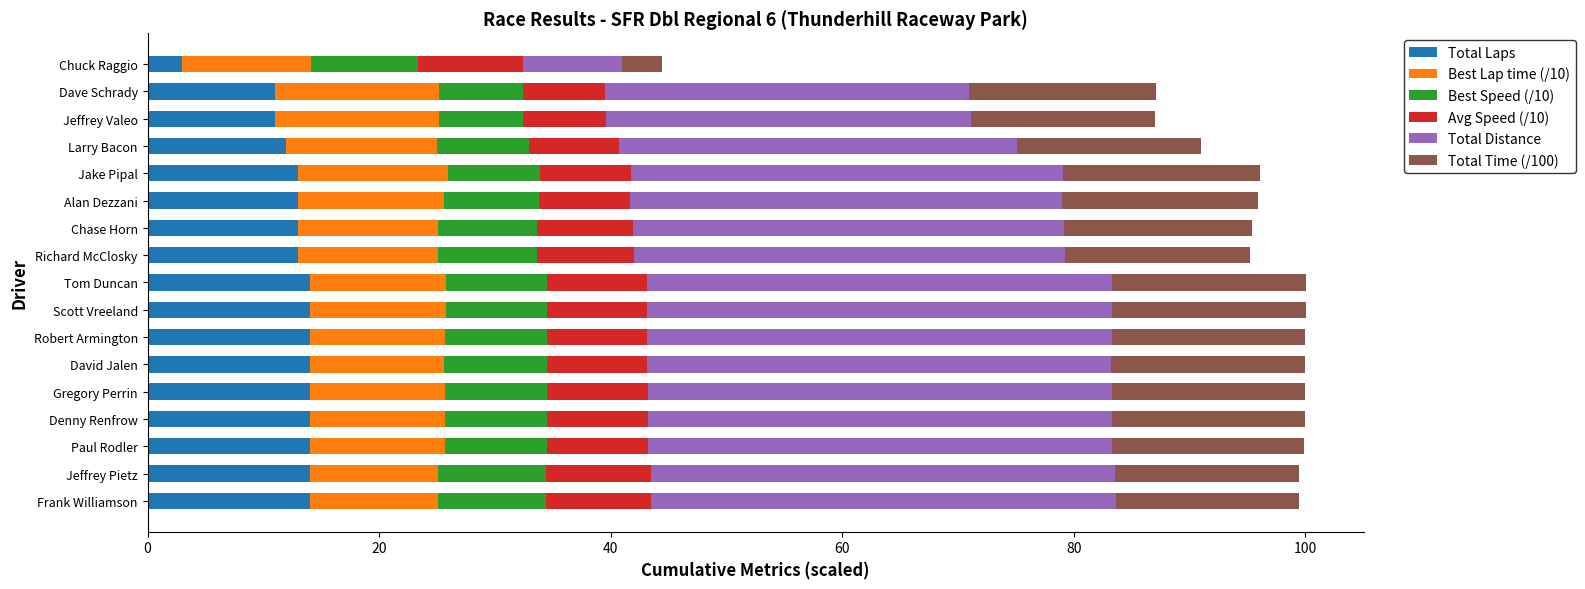

What is the minimum value for Total Laps?

3.0